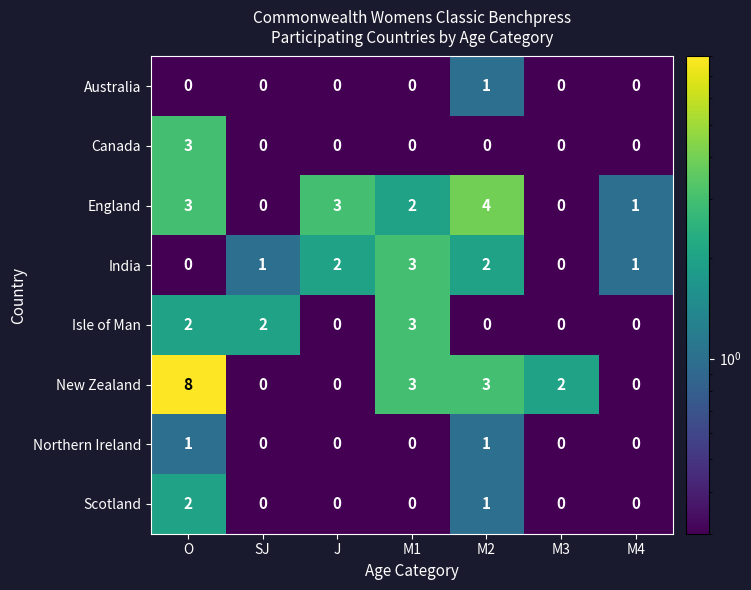

What is the sum of all New Zealand values?

16